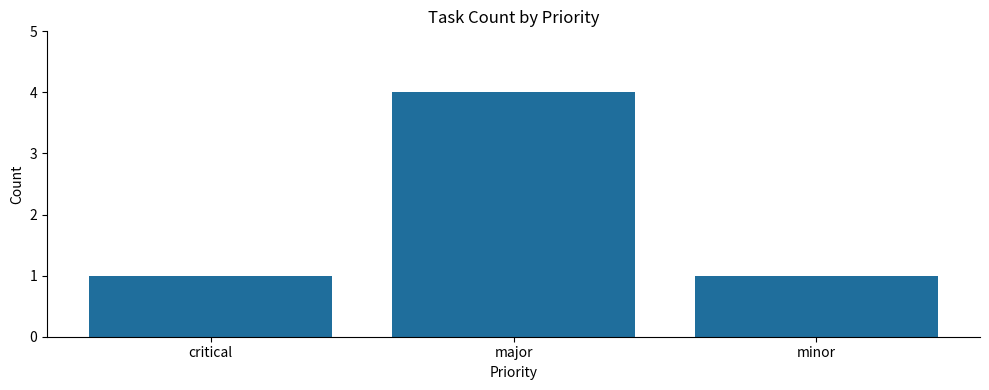

What value does the data have at major?

4